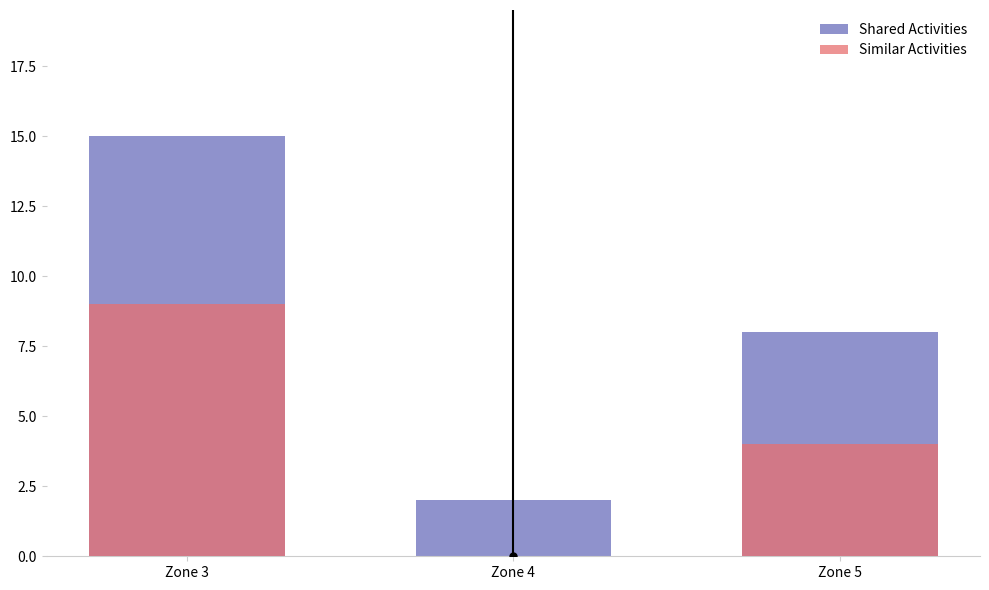

What is the value of the Shared Activities bar at the 3rd from the left?

8